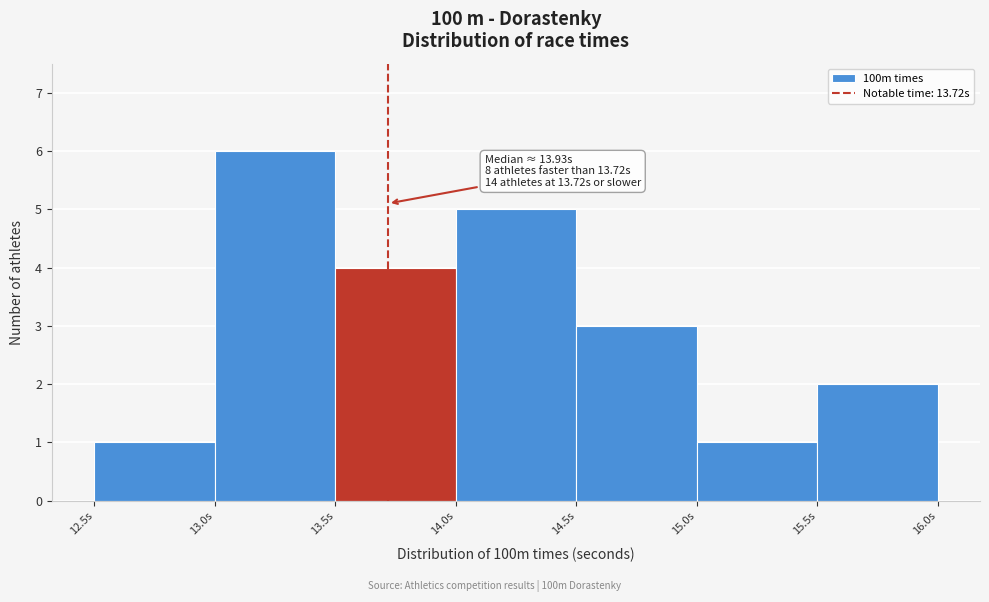

Which range on the x-axis has the tallest bar?

13.0 to 13.5